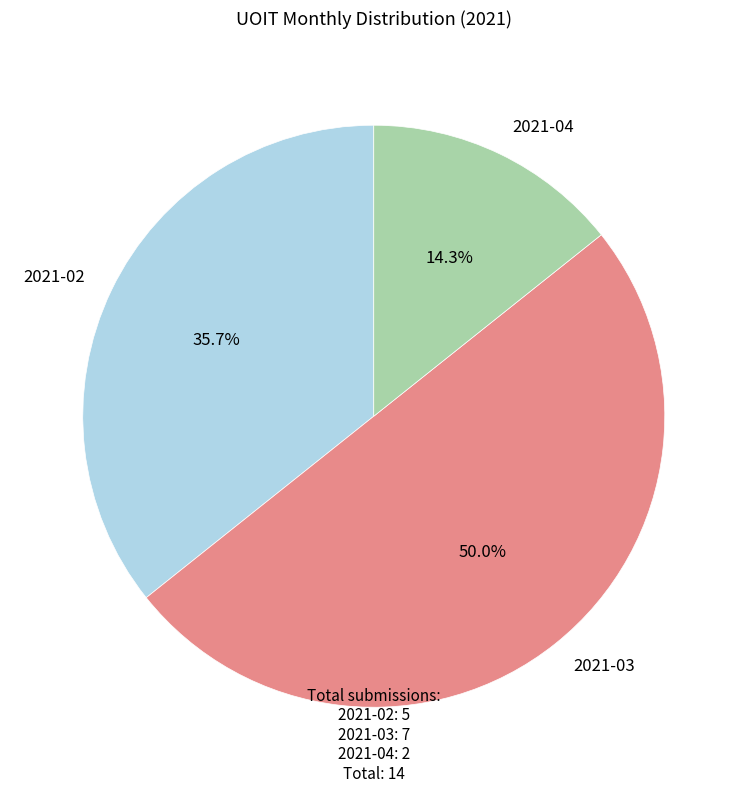

What percentage is the 2021-02 slice, to the nearest percent?

36%